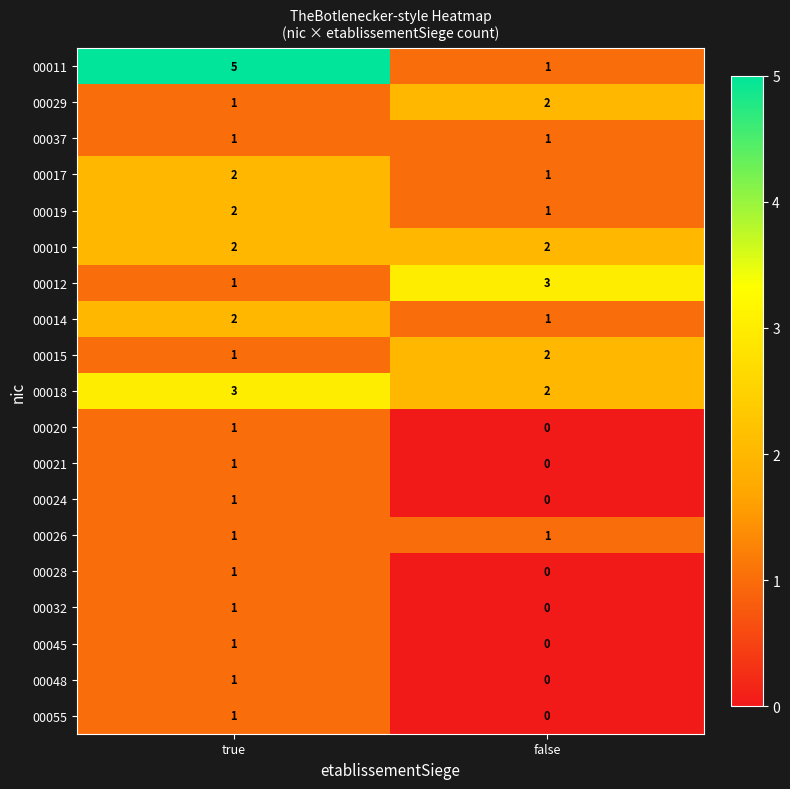

What is the sum of all 00010 values?

4